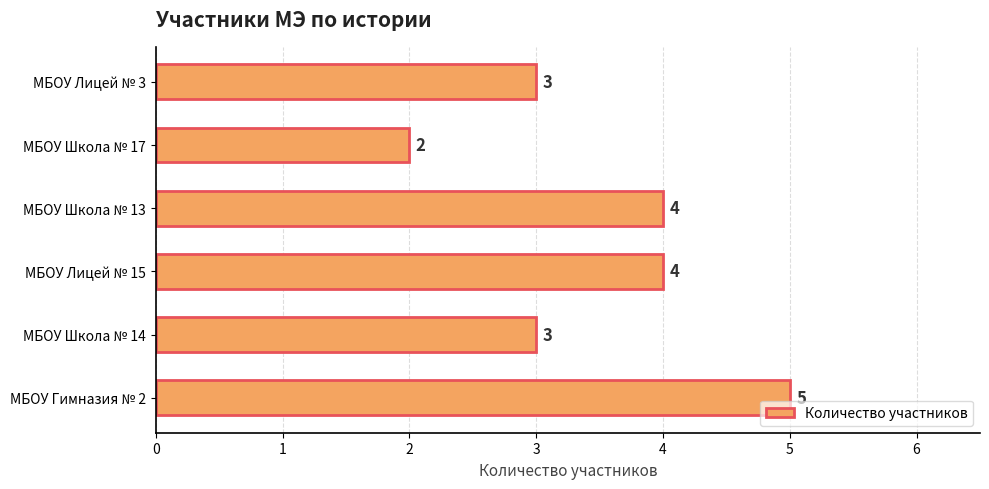

The value at МБОУ Школа № 13 is 4. True or false?

True